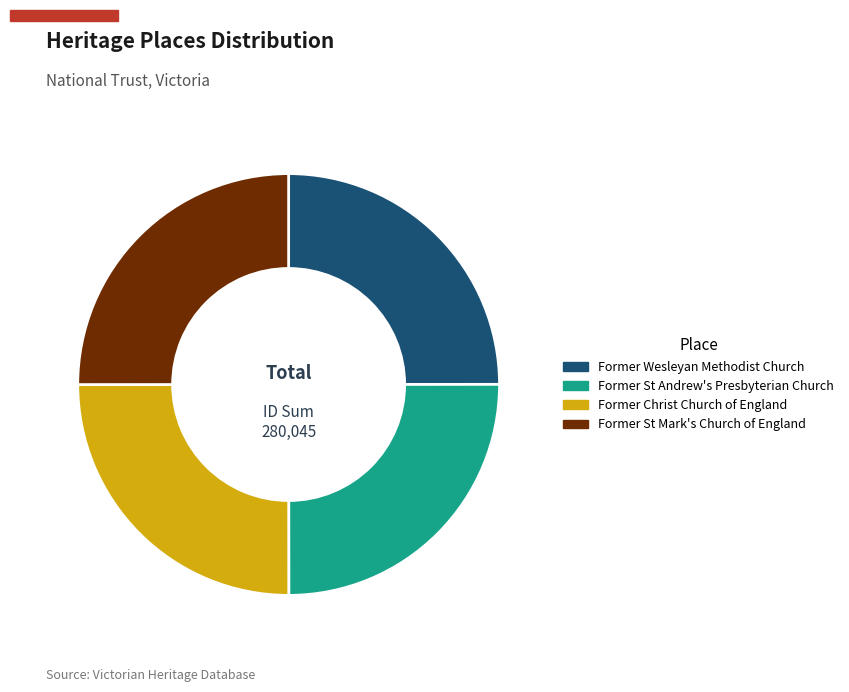

Count the number of slices in the pie.

4